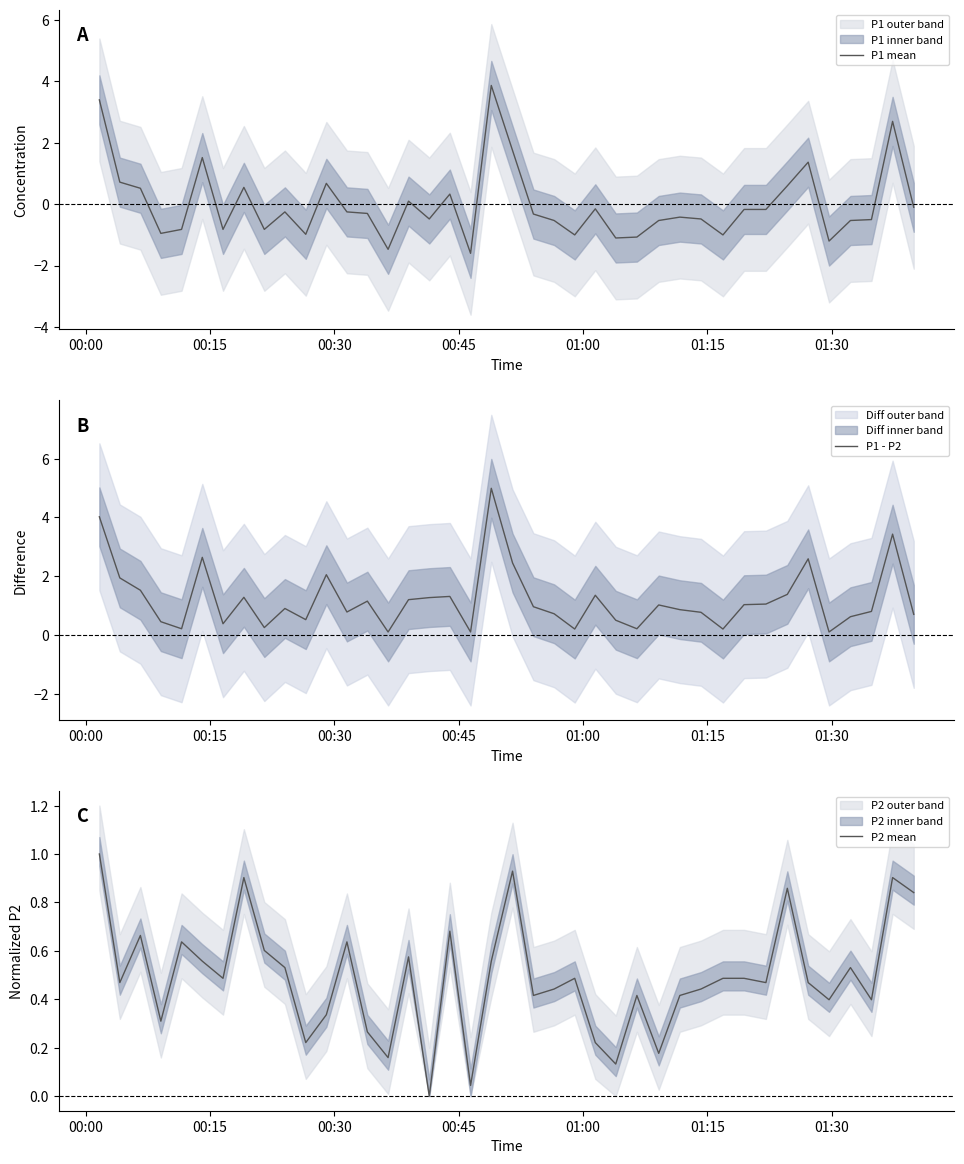

List the series in order of their overall mean, lowest first.

P1 mean, P2 mean, P1 - P2